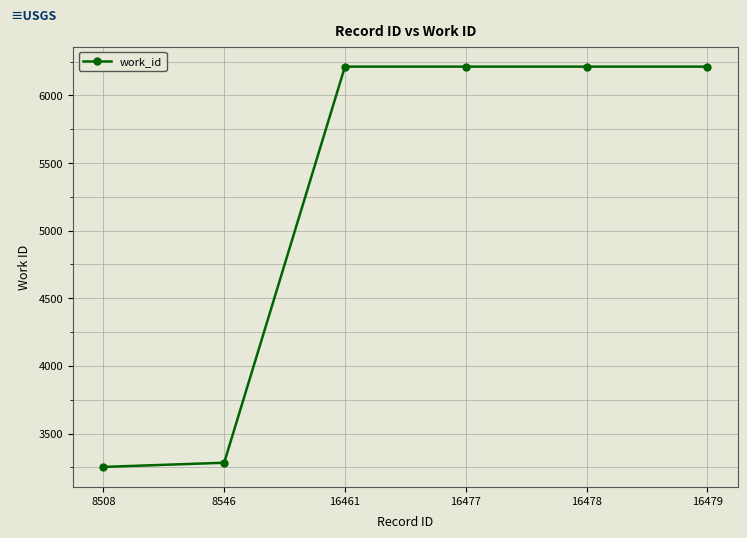

Does the chart have visible grid lines?

Yes